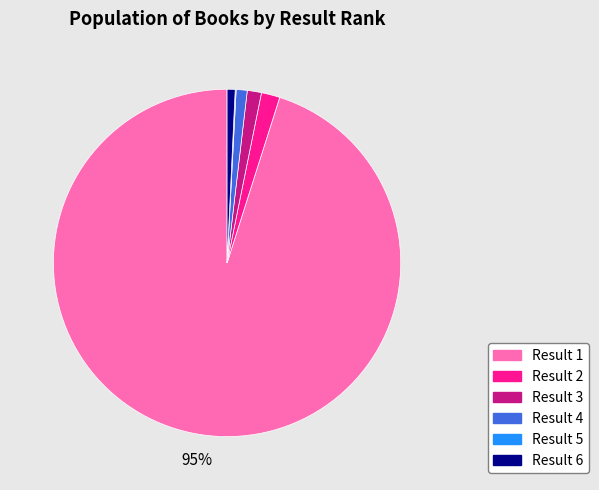

To the nearest percent, what is the difference between the largest and smallest slice percentages?

95%